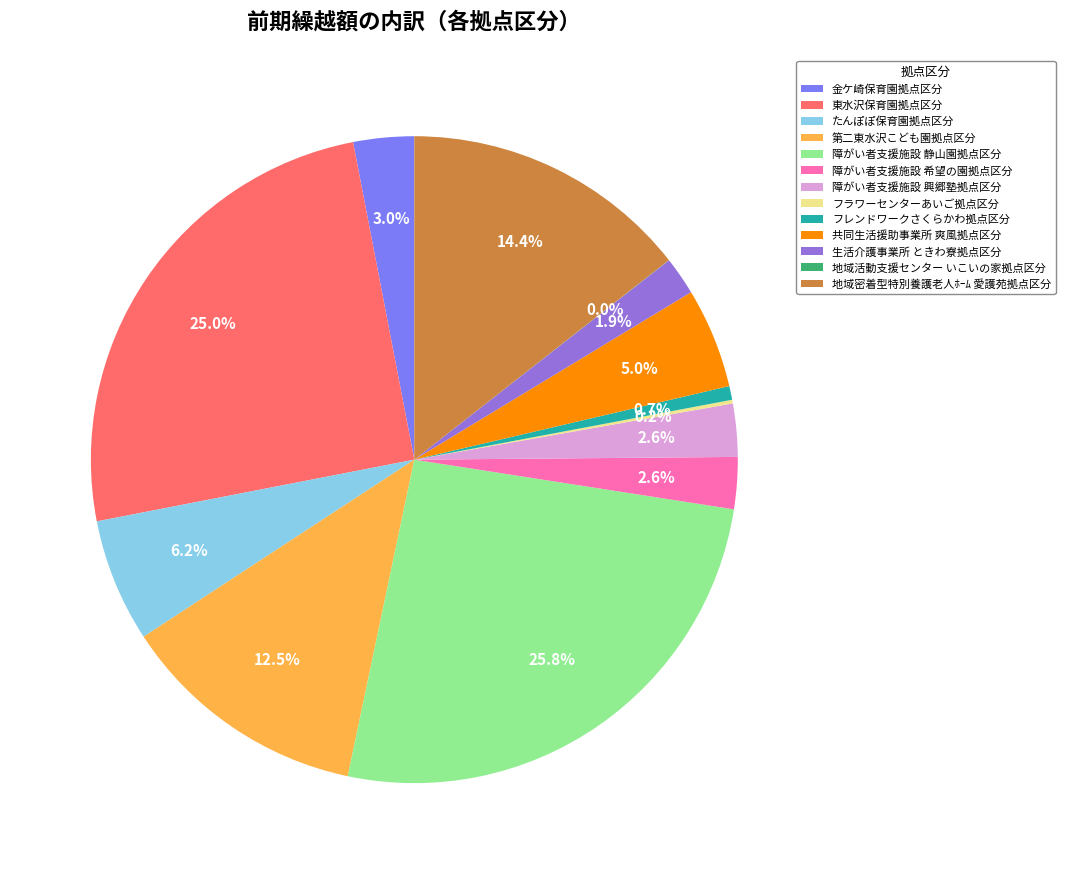

Is 共同生活援助事業所 爽風拠点区分 the majority of the pie?

No